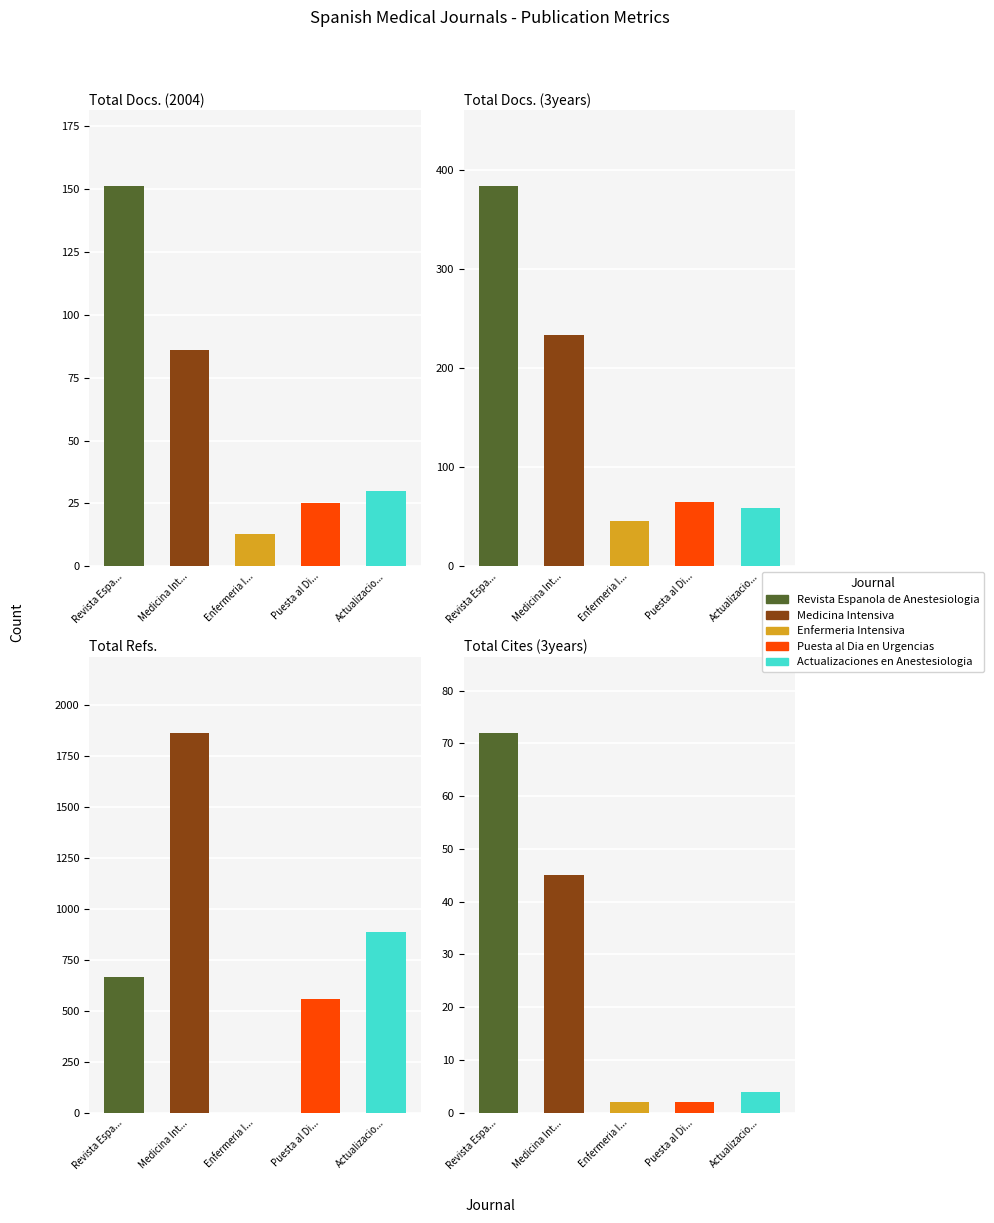

What is the highest value of the Revista Espanola de Anestesiologia series?

665